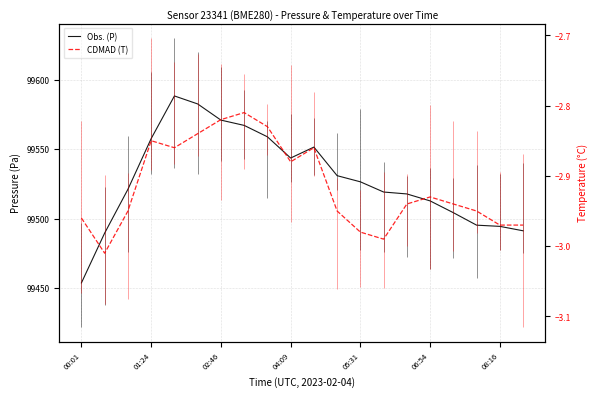

What position from the left is 01:24?

2